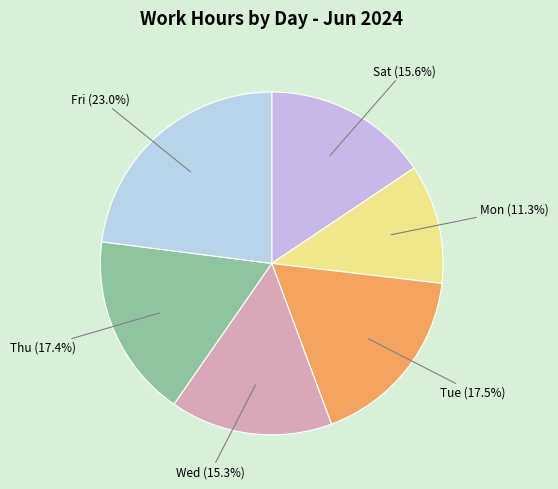

Is there any slice that represents more than half of the pie?

No